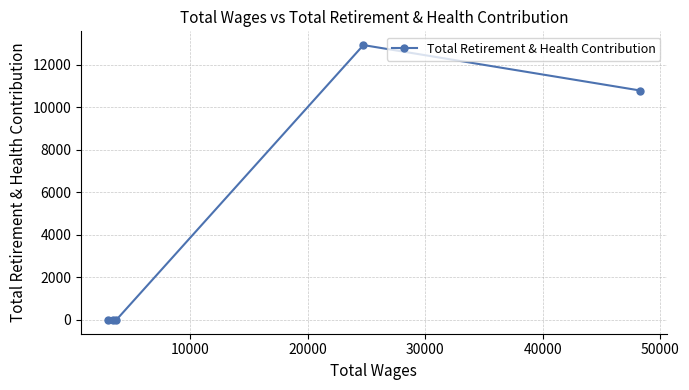

What is the maximum value shown in the chart?

12933